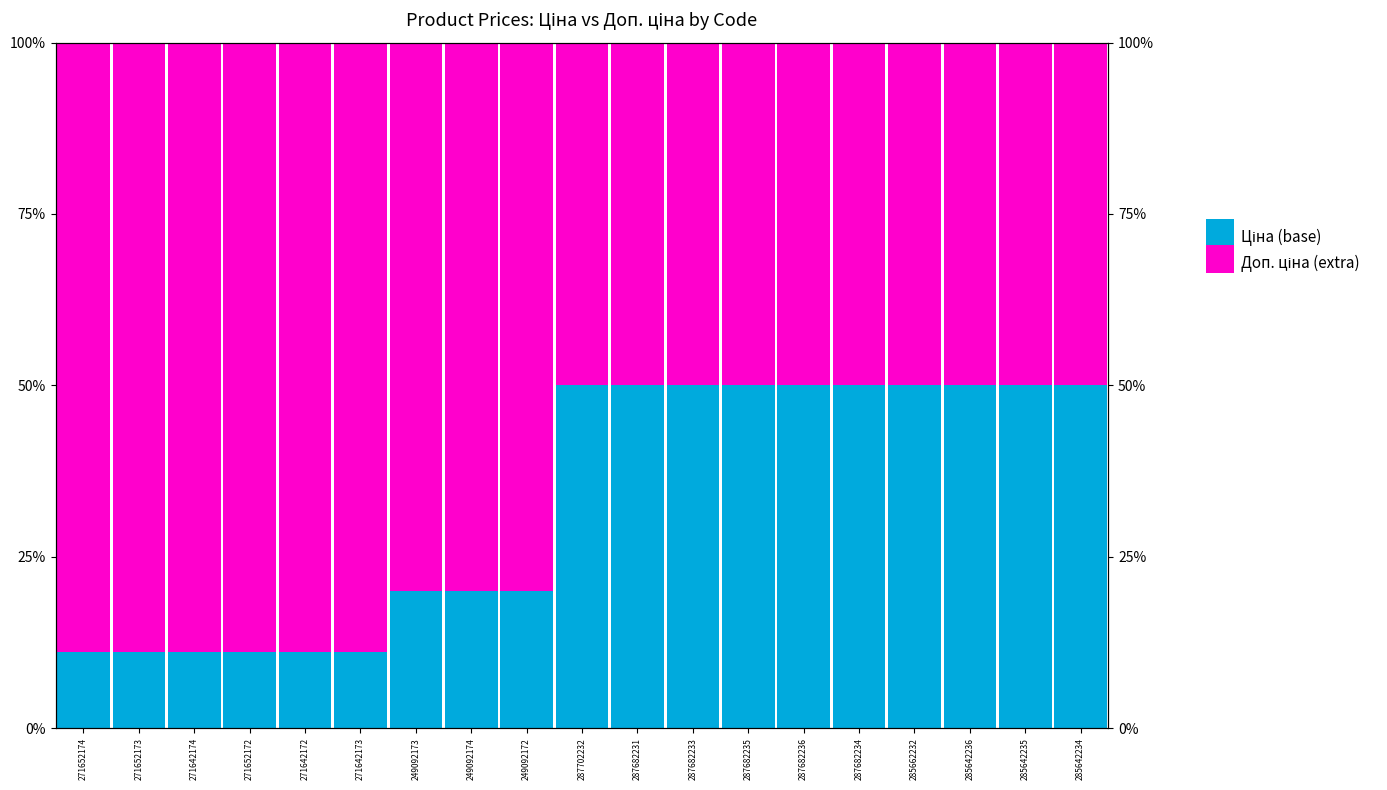

What is the value of the Ціна (base) bar at the 14th from the left?

0.5